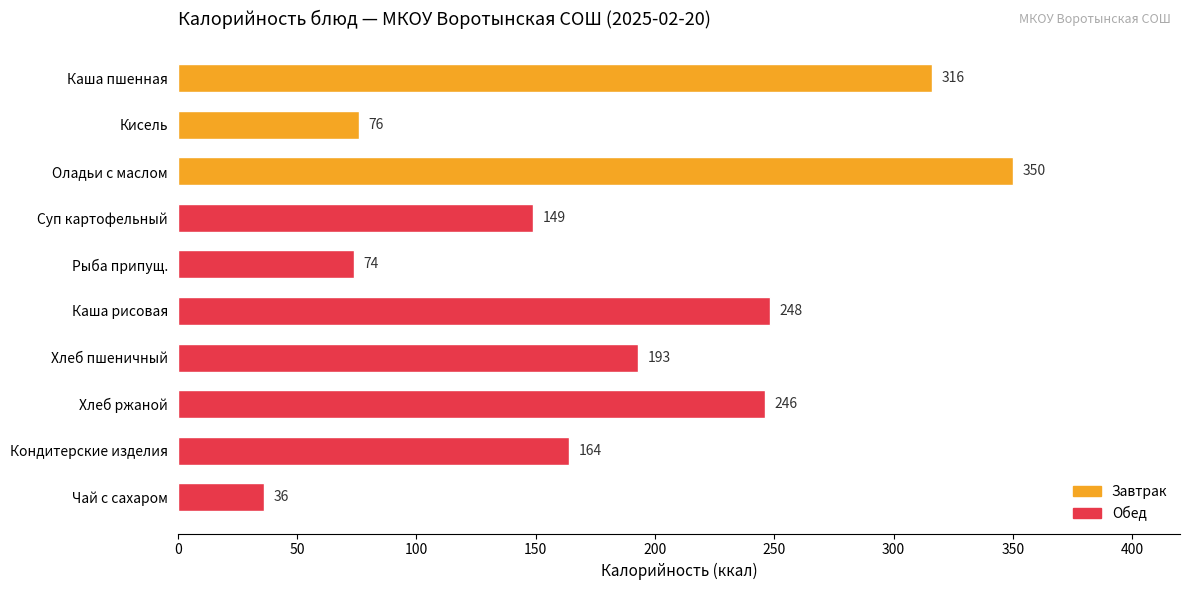

What is the difference between the maximum and minimum values?

314